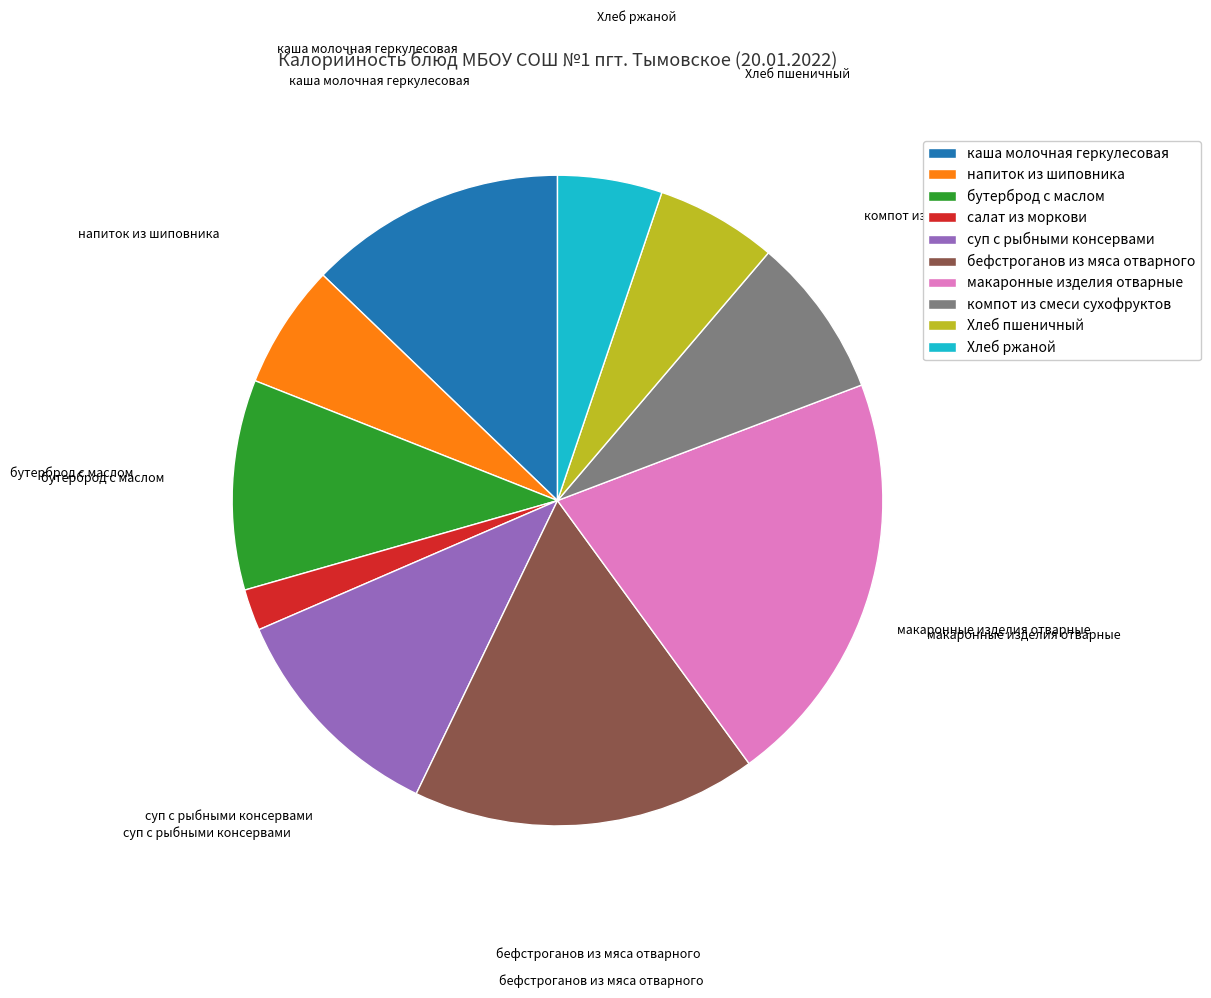

True or false: Хлеб пшеничный accounts for 1% of the total.

False